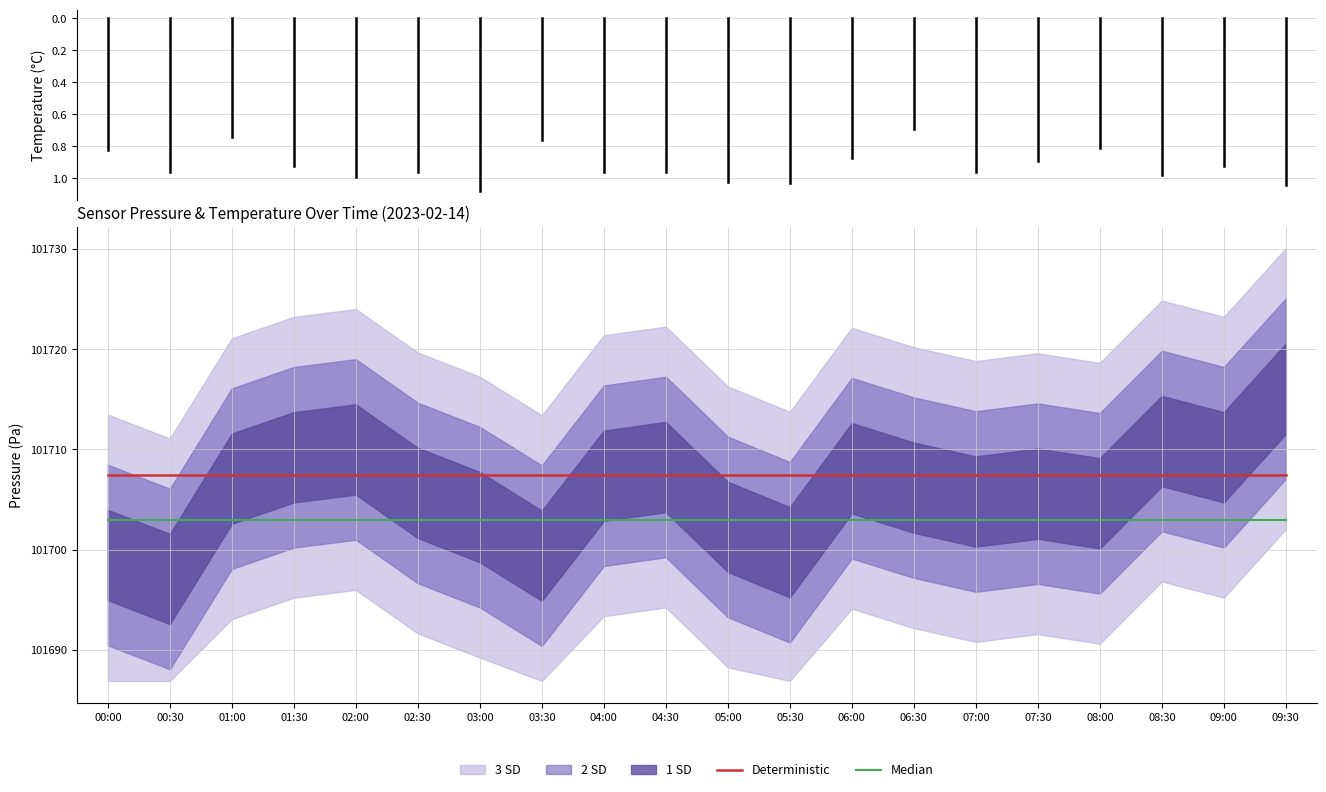

What is the total value across all series at 00:30?

203410.5